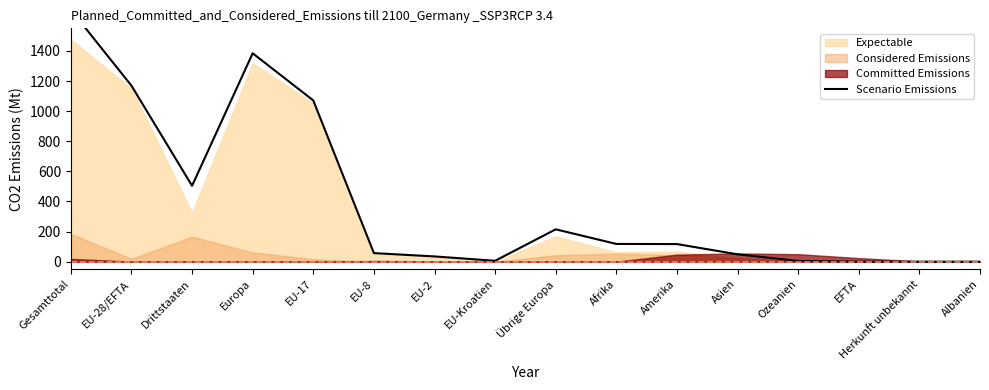

Where is the data nearest to the value 836?

EU-17